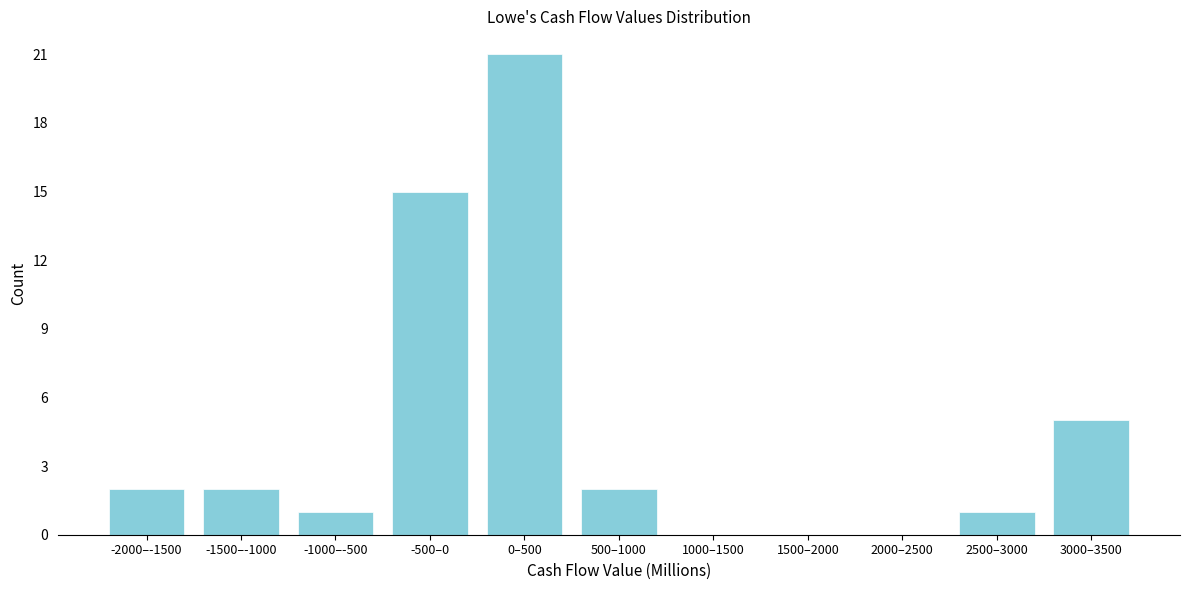

Reading left to right, list all the values displayed in this chart.

-2000–-1500=2	-1500–-1000=2	-1000–-500=1	-500–0=15	0–500=21	500–1000=2	1000–1500=0	1500–2000=0	2000–2500=0	2500–3000=1	3000–3500=5